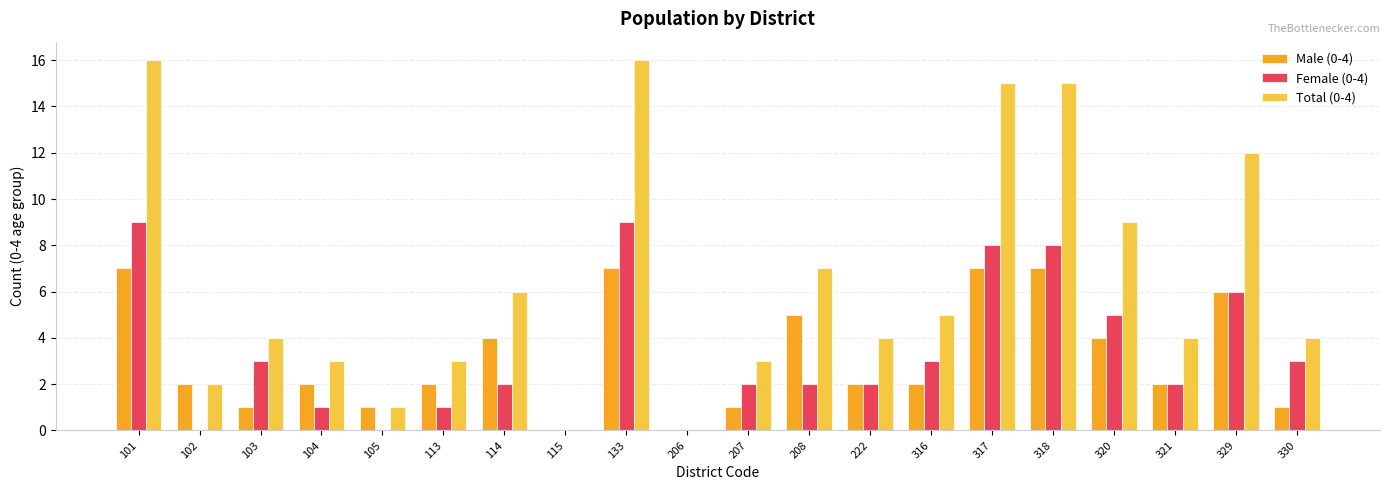

Between 222 and 318, which series saw the biggest shift?

Total (0-4)